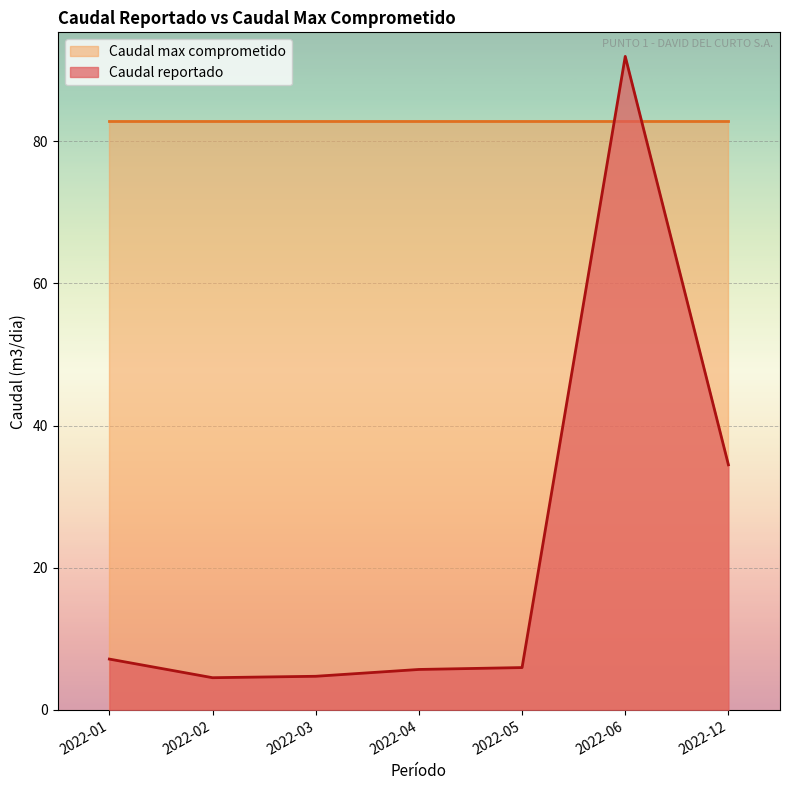

At which label does the data first exceed 5?

2022-01